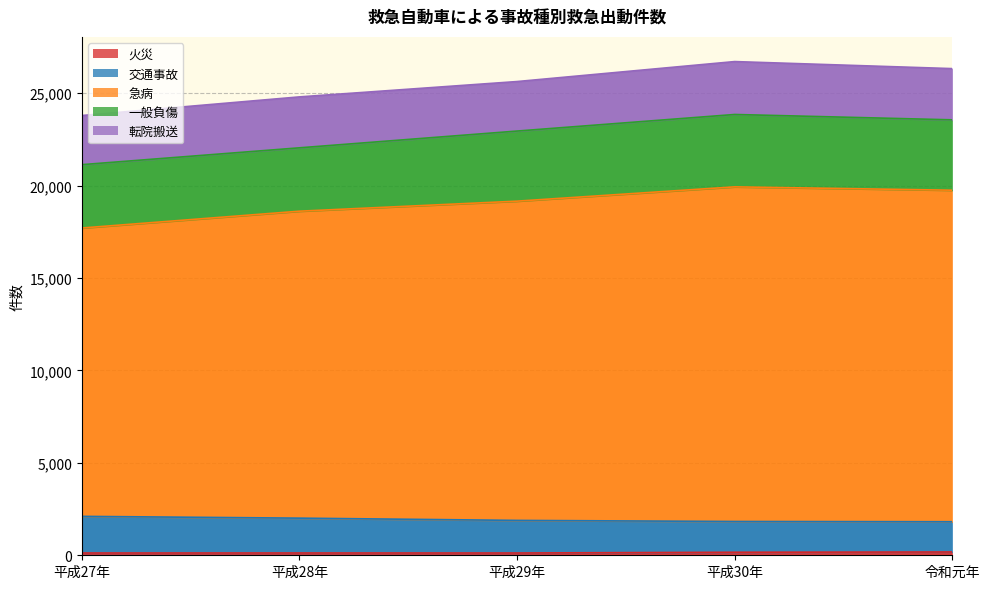

At which label does 急病 reach its peak?

平成30年